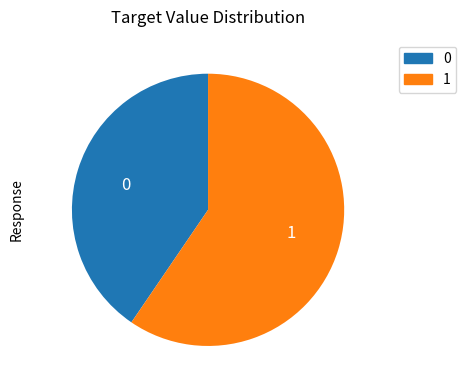

Which slice is the smallest?

0